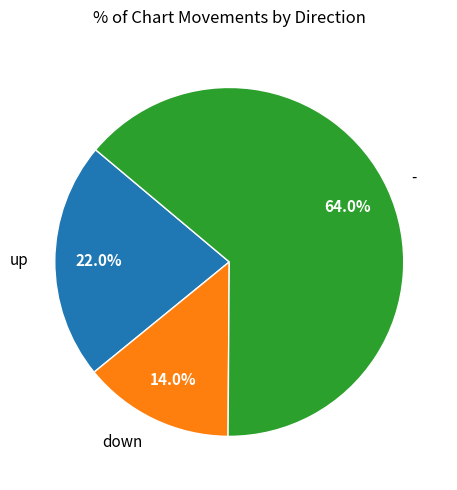

Is there any slice that represents more than half of the pie?

Yes